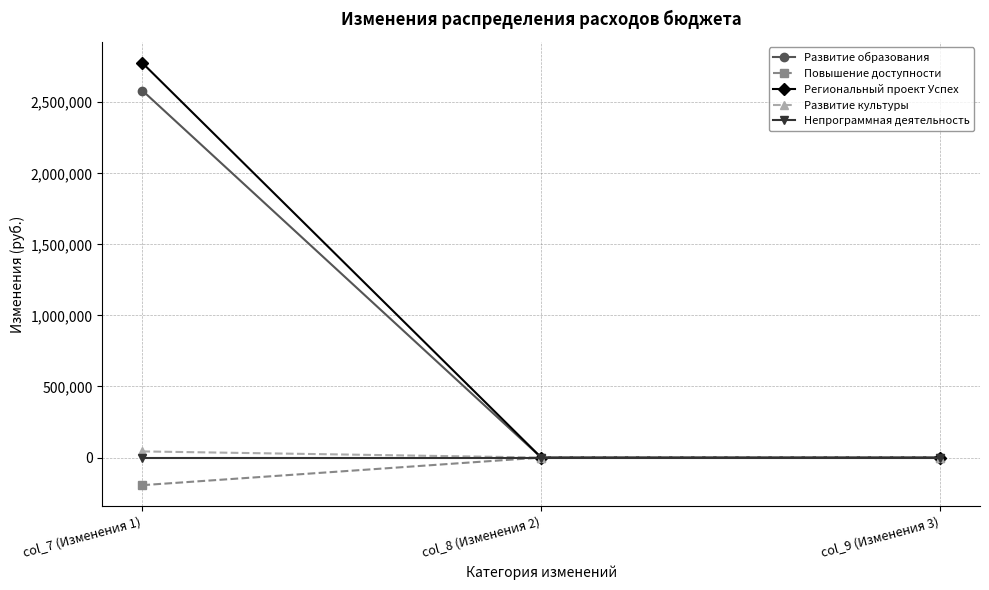

Reading left to right, what are all the values shown in this chart?

Развитие образования: col_7 (Изменения 1)=2582458.6	col_8 (Изменения 2)=0.0	col_9 (Изменения 3)=0.0
Повышение доступности: col_7 (Изменения 1)=-194378.6	col_8 (Изменения 2)=0.0	col_9 (Изменения 3)=0.0
Региональный проект Успех: col_7 (Изменения 1)=2776837.2	col_8 (Изменения 2)=0.0	col_9 (Изменения 3)=0.0
Развитие культуры: col_7 (Изменения 1)=43225.0	col_8 (Изменения 2)=0.0	col_9 (Изменения 3)=0.0
Непрограммная деятельность: col_7 (Изменения 1)=0.0	col_8 (Изменения 2)=0.0	col_9 (Изменения 3)=0.0